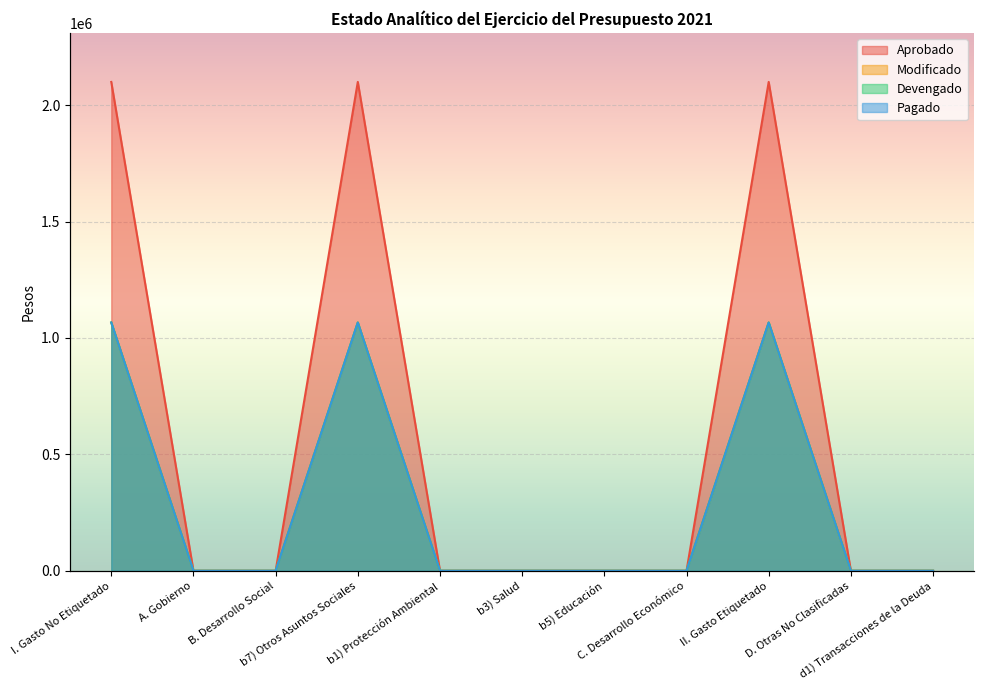

What is the average value of the Devengado series?

290853